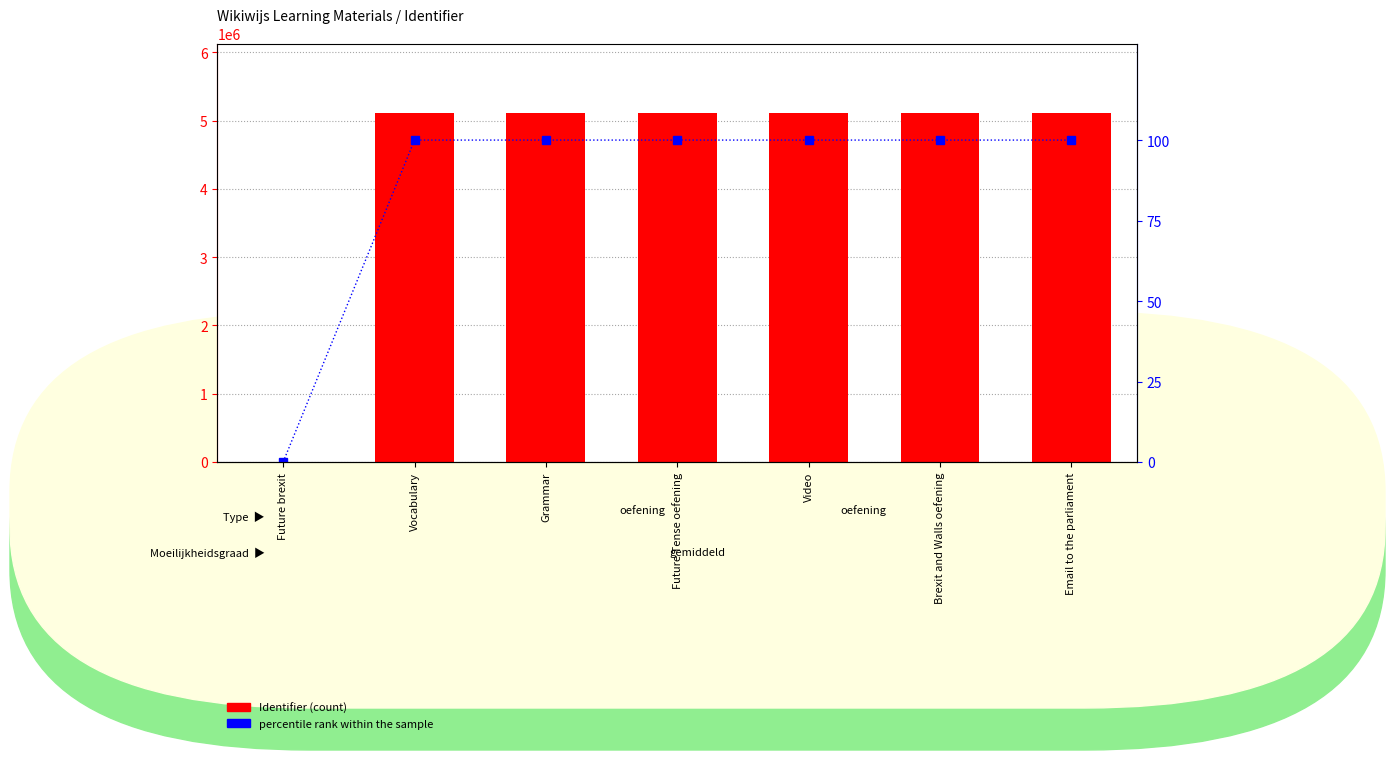

Is it true that Identifier equals 1611260 at Brexit and Walls oefening?

False